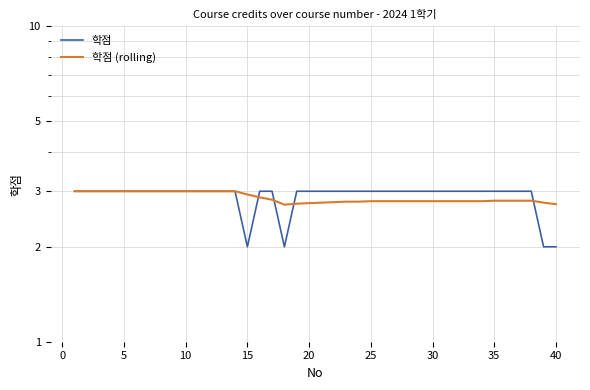

Is it true that 학점 equals 4.4 at 13?

False